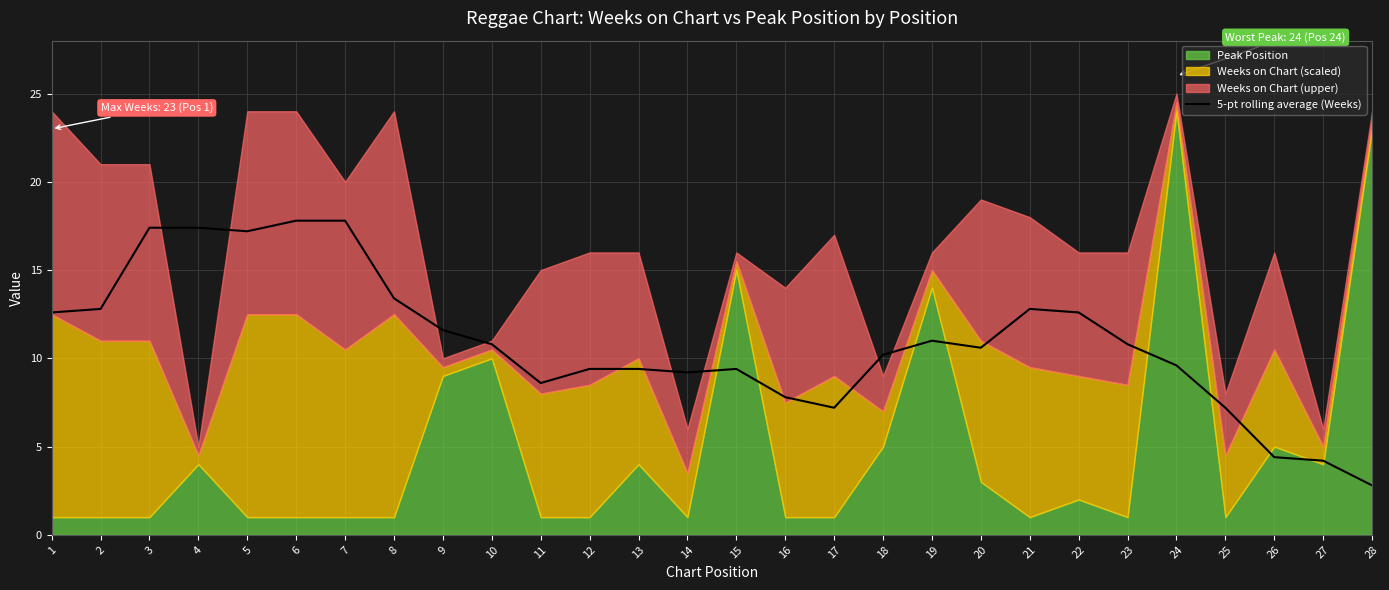

Which category has the lowest value in the 5-pt rolling average (Weeks) series?

28